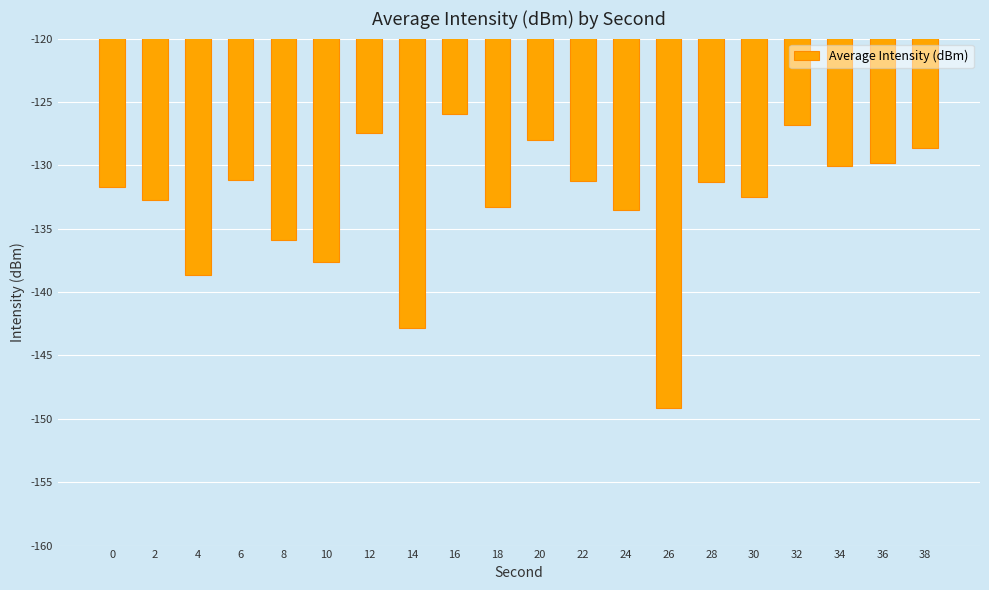

The value at 8 is -135.9. True or false?

True